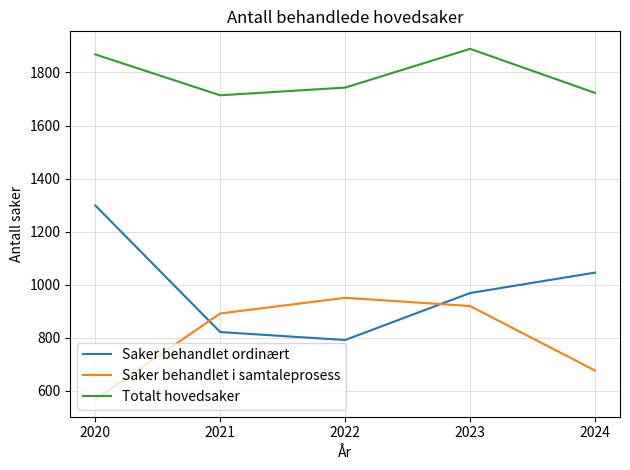

What is the difference between the second highest and minimum values in the Saker behandlet ordinært series?

254